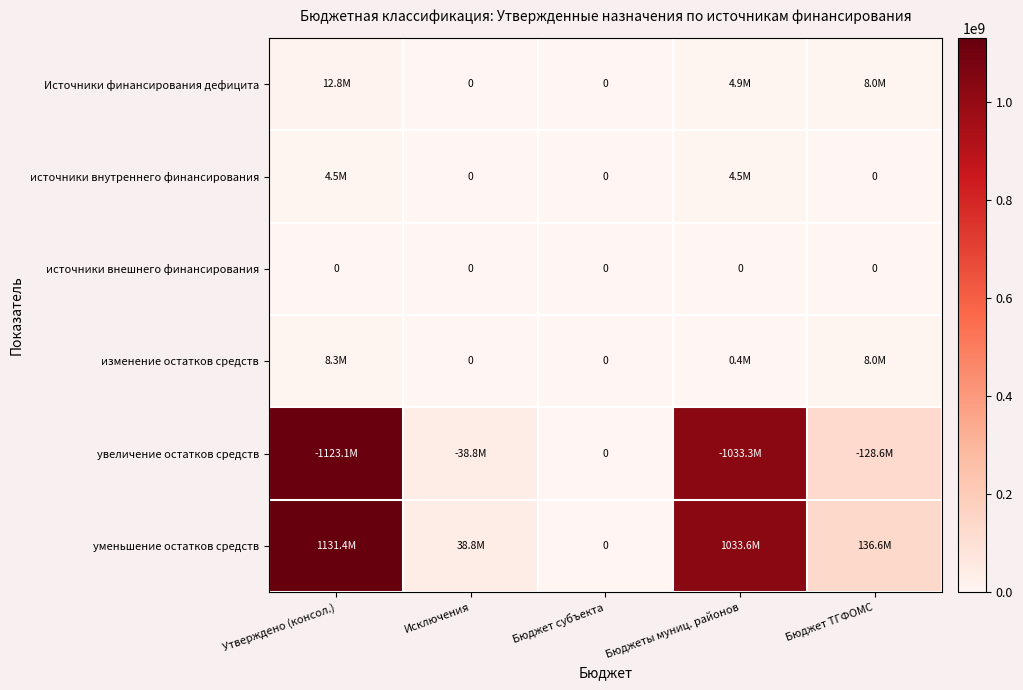

At how many categories does at least one series exceed 511145346?

2